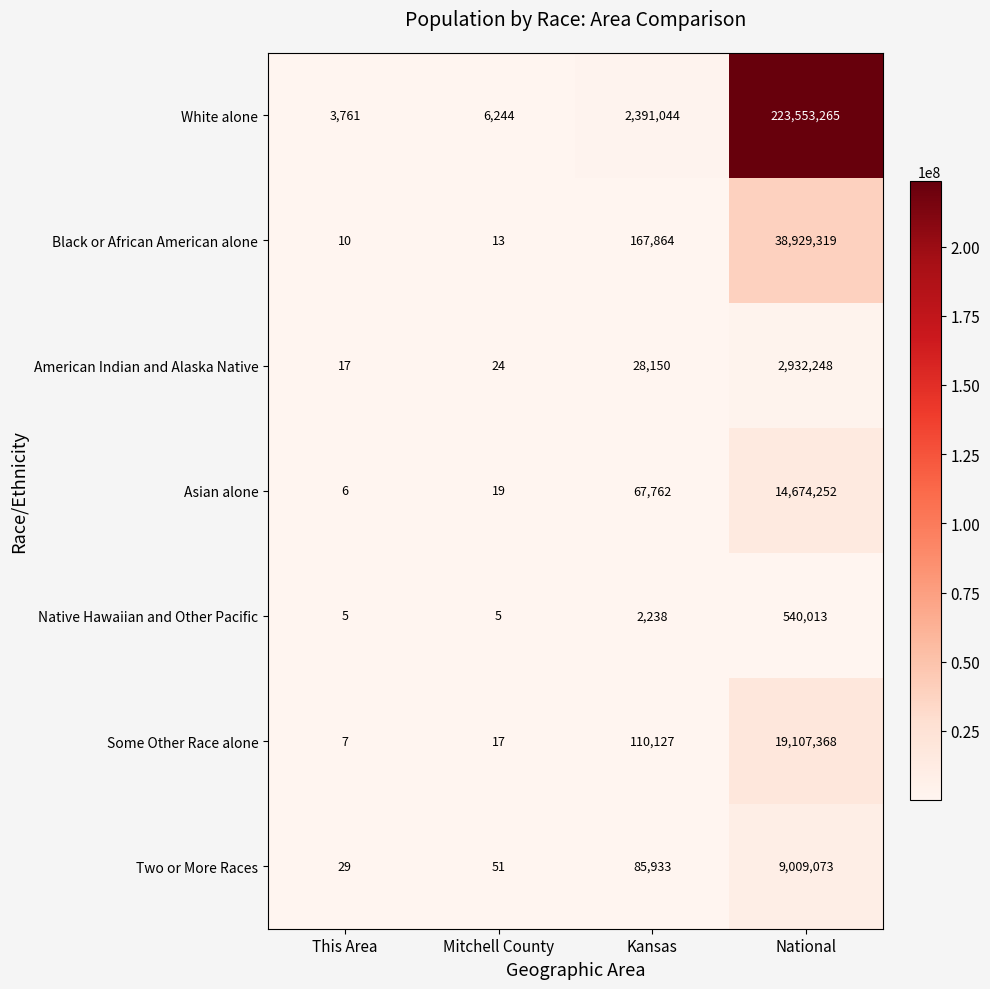

Reading left to right, what are all the values shown in this chart?

White alone: 3761	6244	2391044	223553265
Black or African American alone: 10	13	167864	38929319
American Indian and Alaska Native: 17	24	28150	2932248
Asian alone: 6	19	67762	14674252
Native Hawaiian and Other Pacific: 5	5	2238	540013
Some Other Race alone: 7	17	110127	19107368
Two or More Races: 29	51	85933	9009073